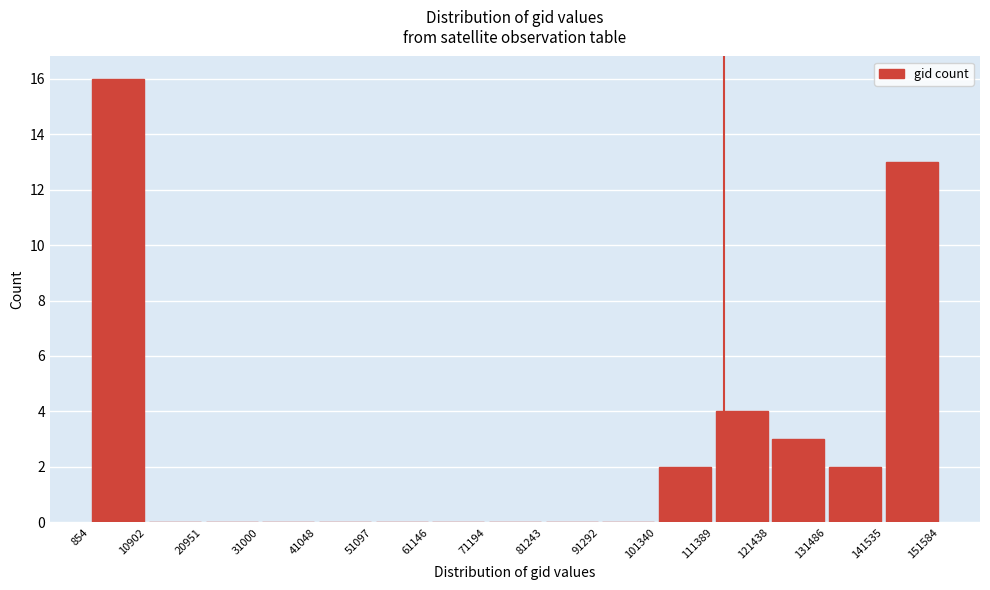

Over which range of the x-axis is the bar tallest?

854 to 10902